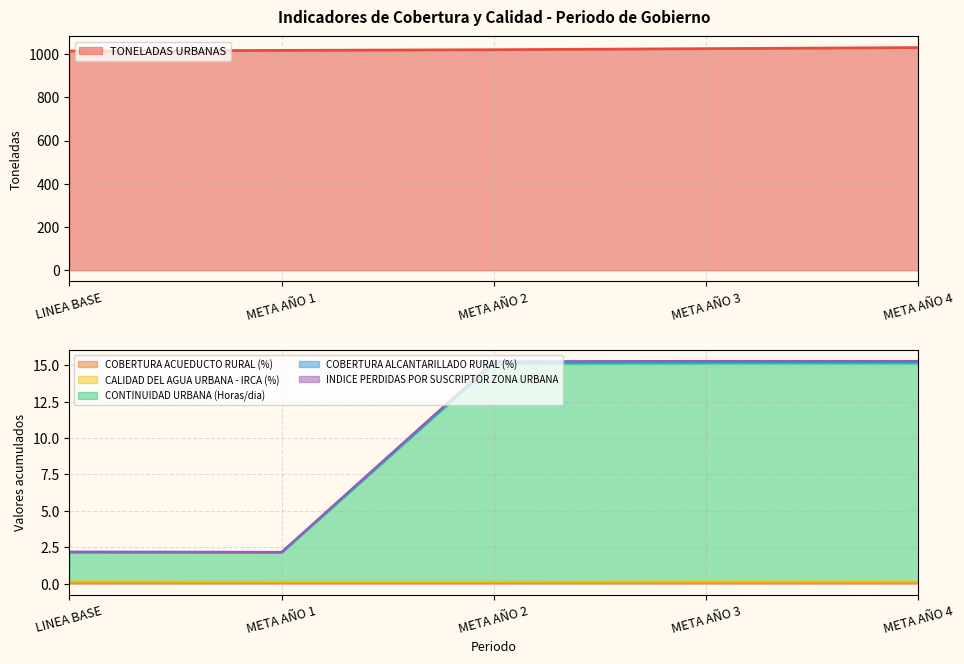

Which series has the largest range (max minus min)?

TONELADAS URBANAS